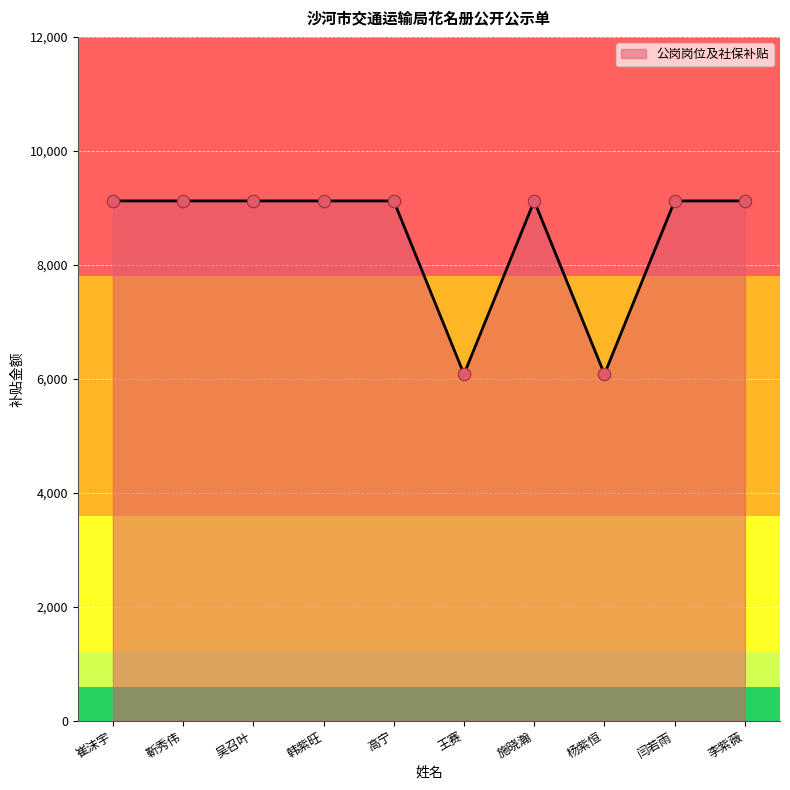

Approximately how many times larger is the value at 高宁 compared to 施晓瀚?

1.0